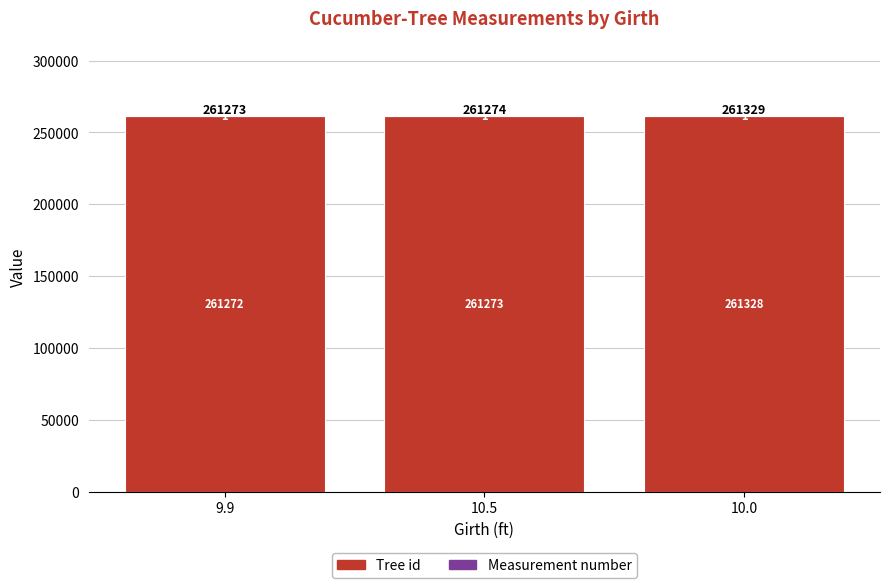

What is the total value across all series at 9.9?

261273